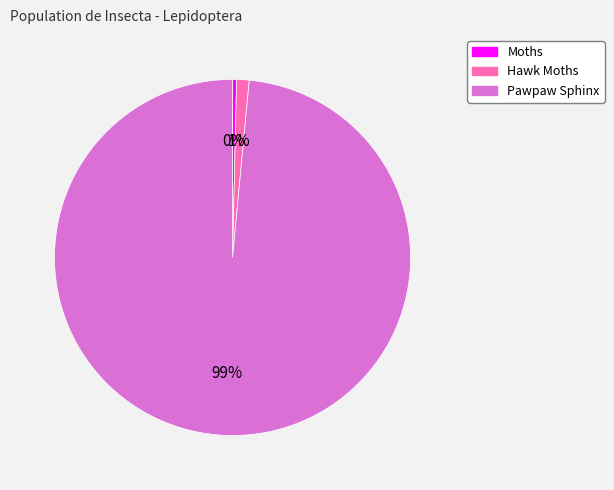

To the nearest percent, what is the average slice percentage?

33%